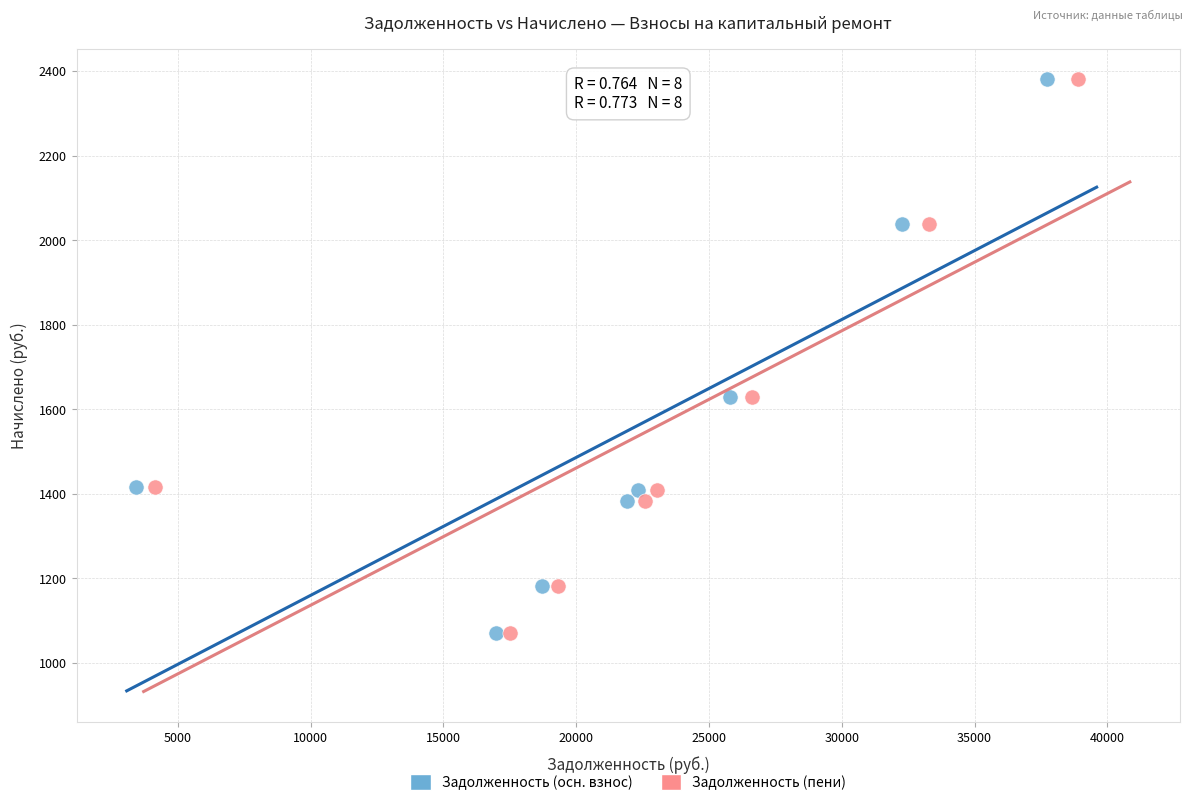

What are all the series names shown in the legend?

Задолженность (осн. взнос), Задолженность (пени)